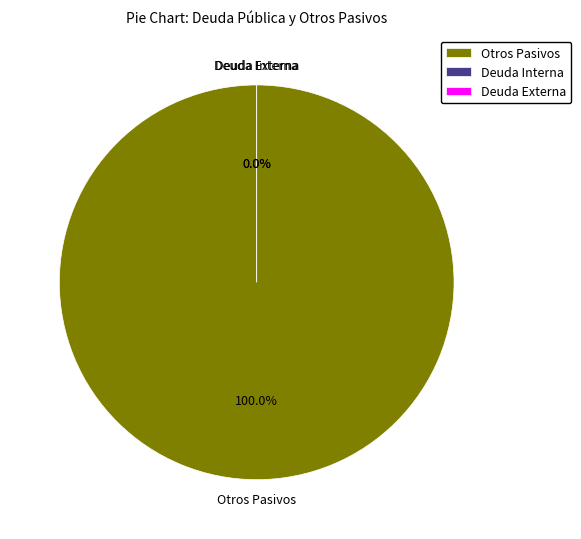

The Otros Pasivos slice represents 100% of the pie. True or false?

True